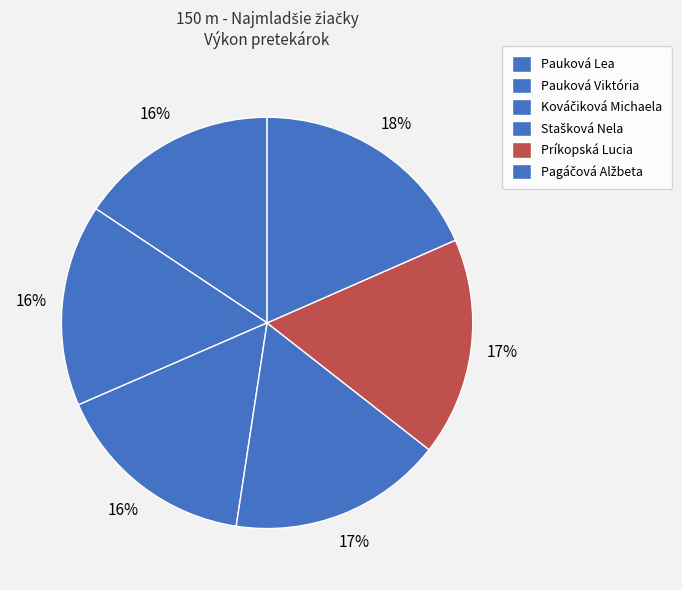

Count the number of slices in the pie.

6